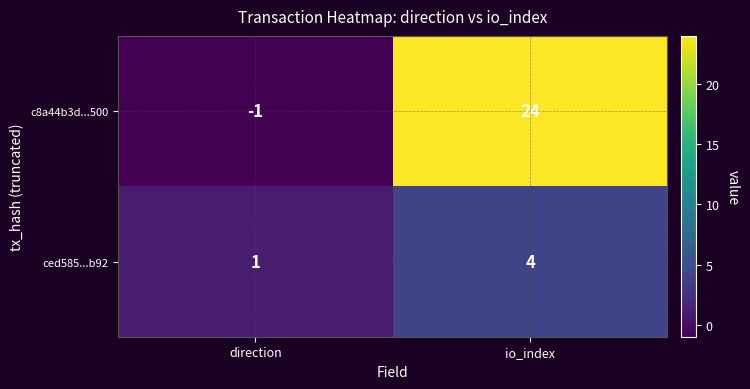

What is the greatest value displayed?

24